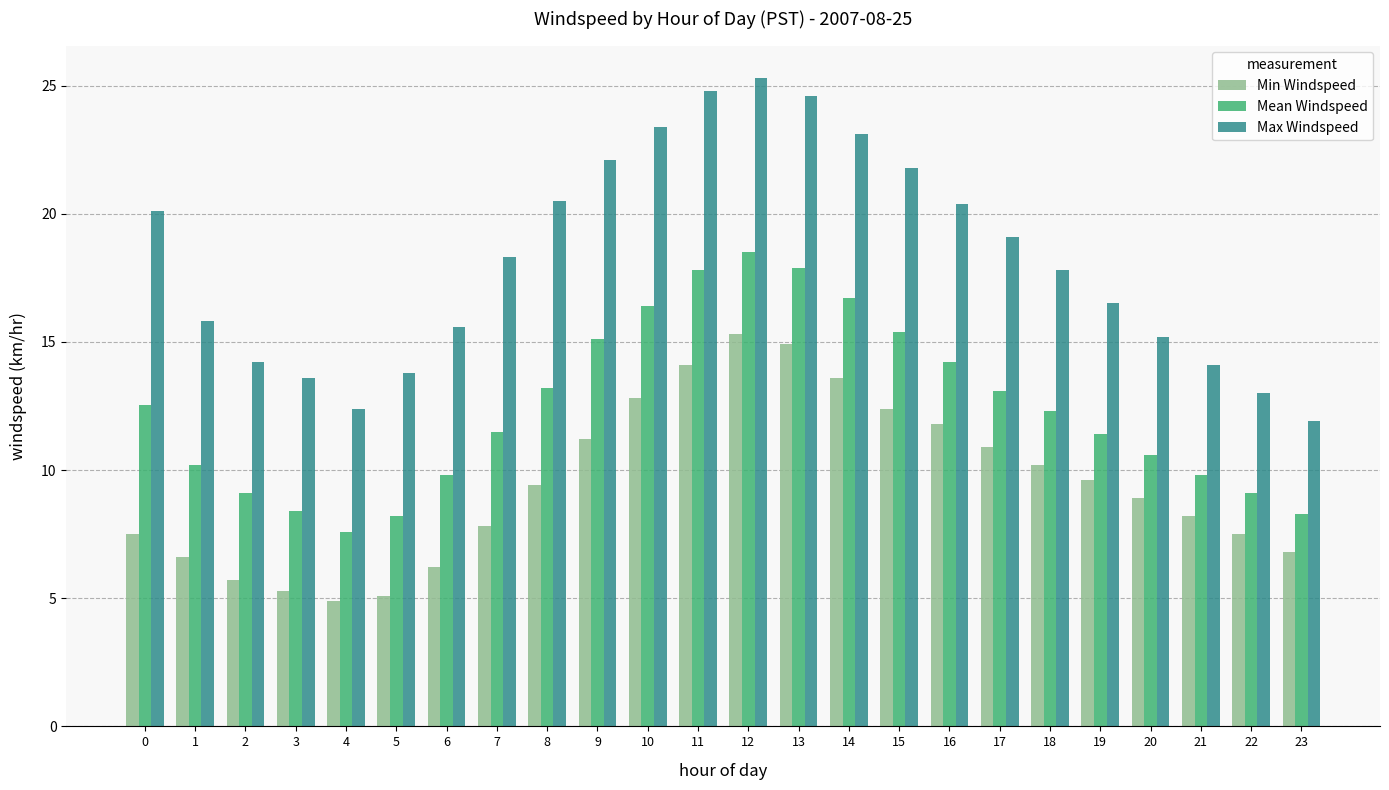

What is the average value of the Min Windspeed series?

9.4